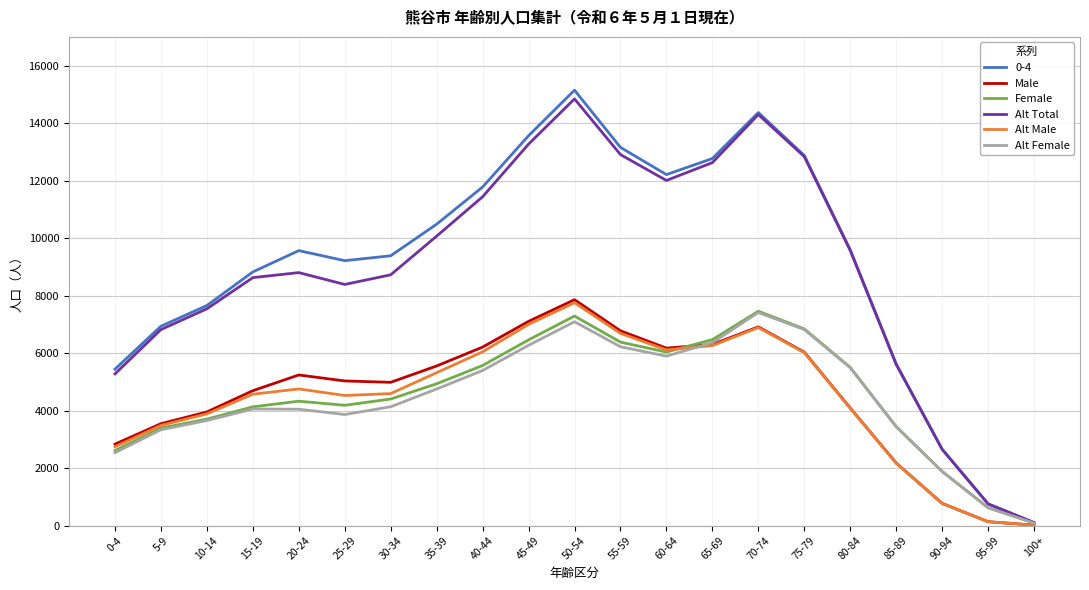

What is the lowest value of the Male series?

15